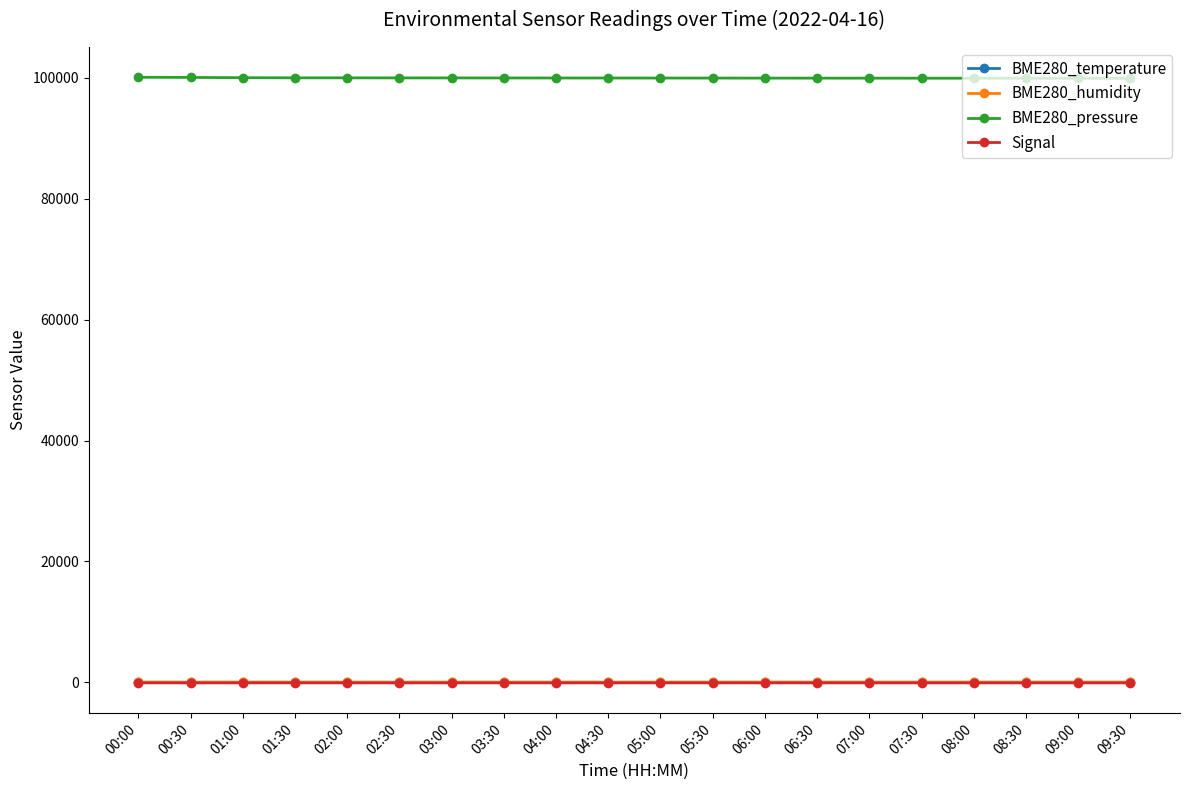

The BME280_temperature series shows 15.1 at 03:00. True or false?

True